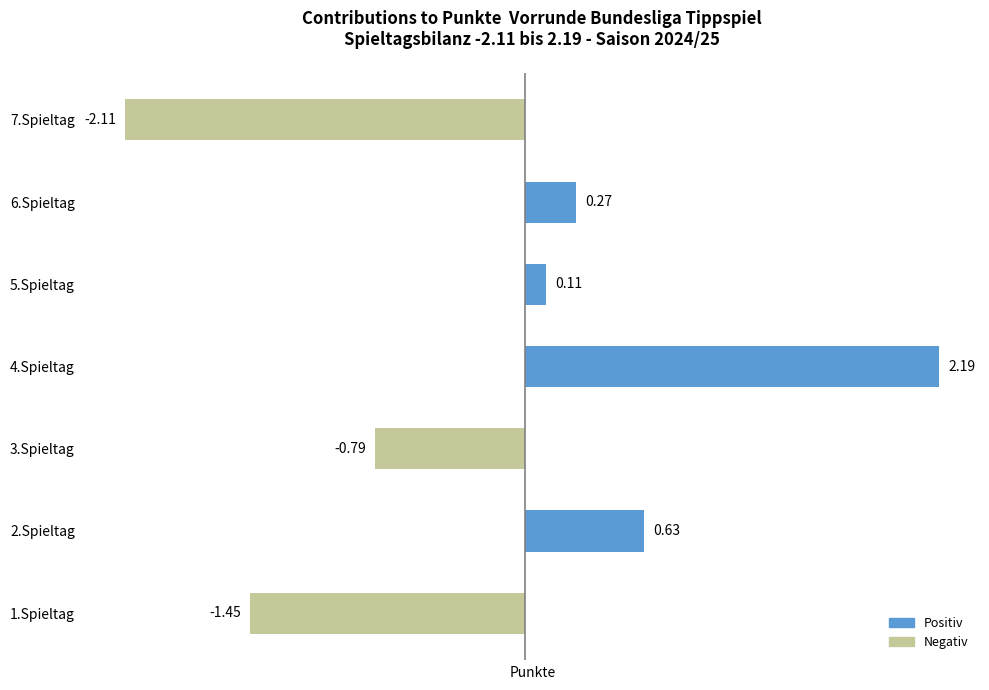

What is the difference between the maximum and second lowest values?

3.6